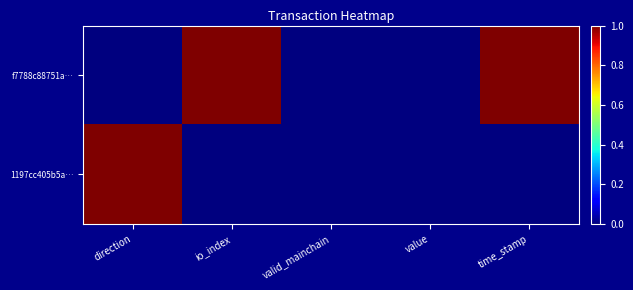

Which label corresponds to the smallest value in the chart?

direction